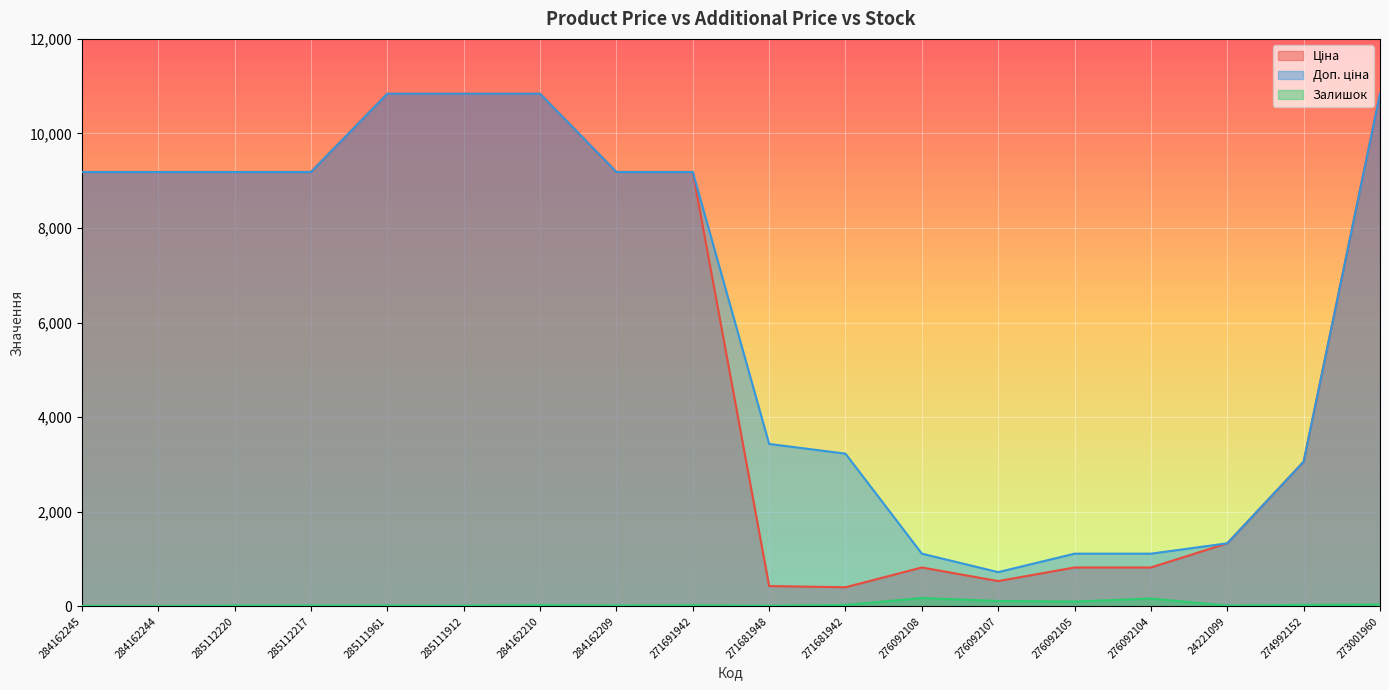

What is the difference between the second highest and second lowest values in the Ціна series?

10410.8